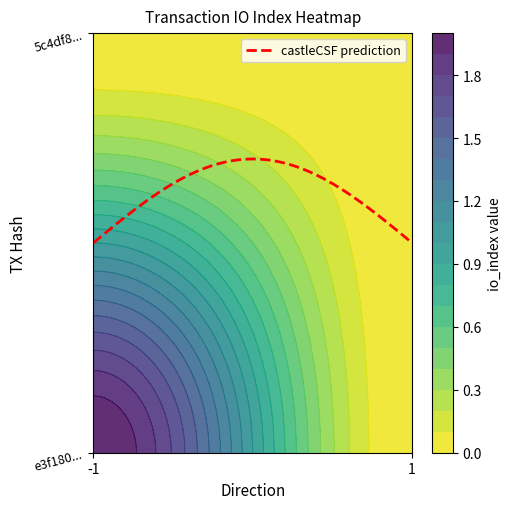

Which label corresponds to the smallest value in the chart?

-1